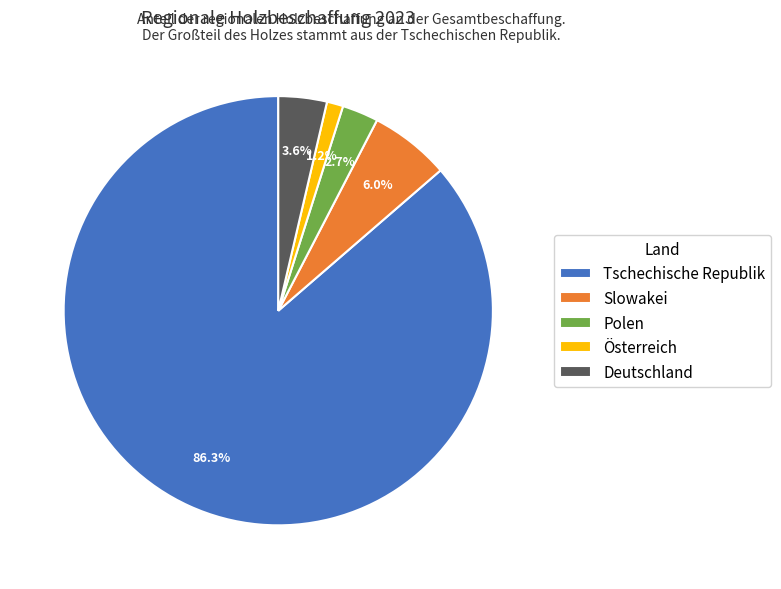

What is the largest slice in the pie chart?

Tschechische Republik